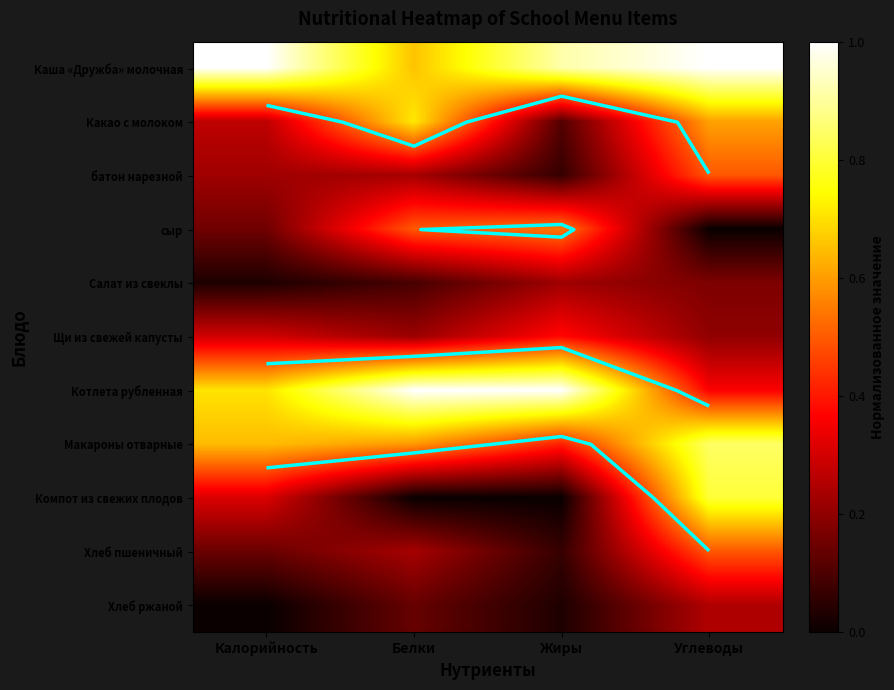

At which label is батон нарезной closest to 0?

Жиры